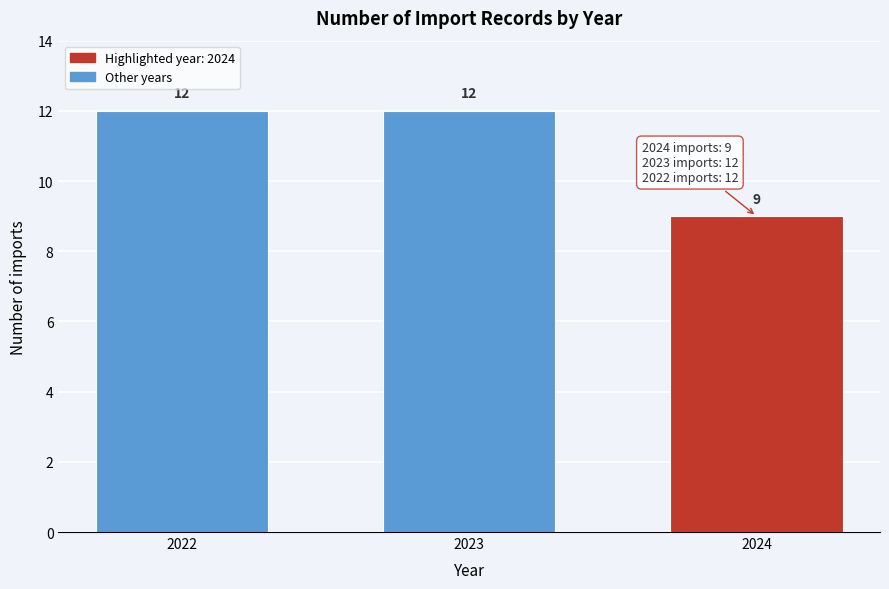

Reading left to right, transcribe all the data shown in this chart.

2022=12	2023=12	2024=9